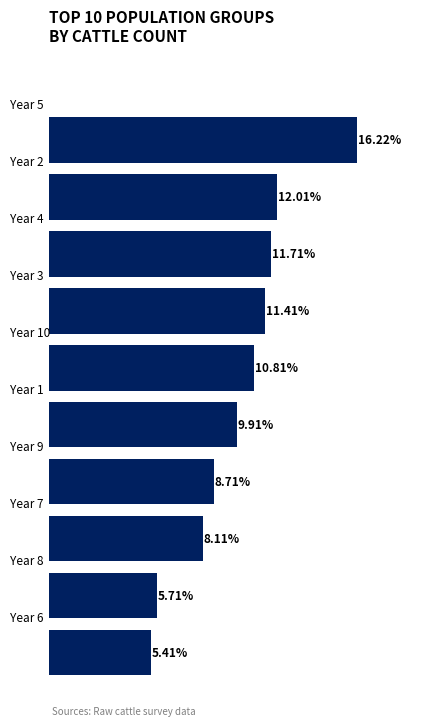

Rank the categories by value from lowest to highest.

0, 1, 2, 3, 4, 5, 6, 7, 8, 9